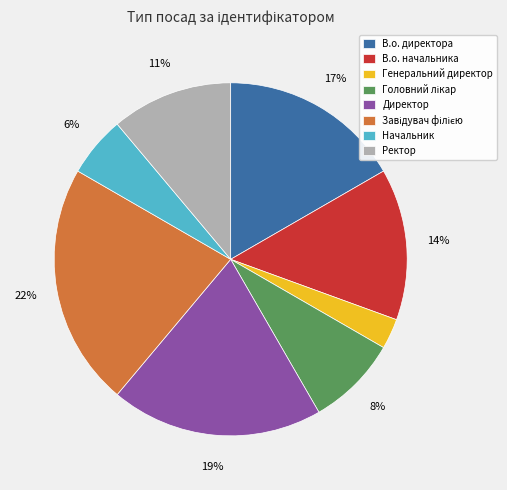

To the nearest percent, what is the difference between the largest and smallest slice percentages?

19%